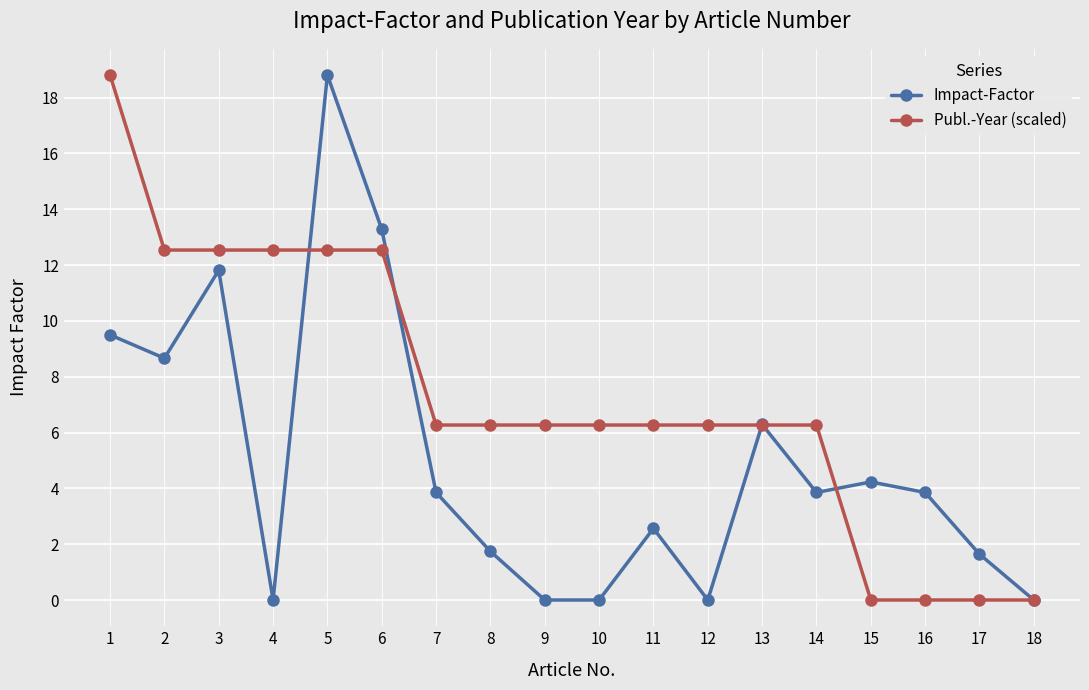

What is the difference between the highest and lowest values at 7?

2.4